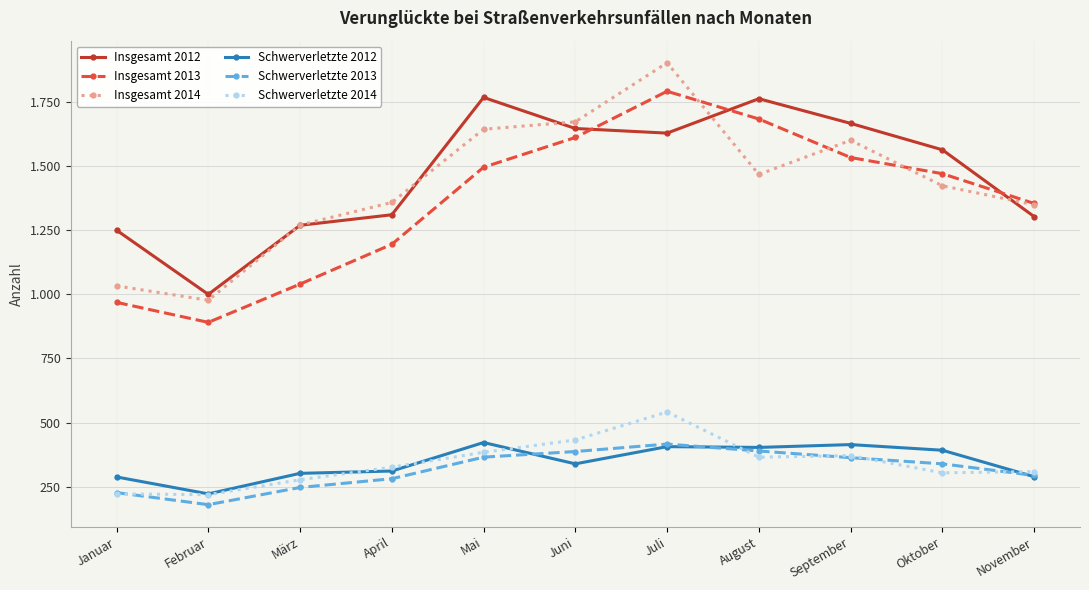

Reading right to left, transcribe all the data shown in this chart.

Insgesamt 2012: 1302	1562	1665	1761	1627	1645	1766	1309	1268	999	1249
Insgesamt 2013: 1353	1469	1532	1682	1790	1610	1494	1194	1039	890	968
Insgesamt 2014: 1348	1422	1599	1466	1901	1671	1642	1357	1269	976	1032
Schwerverletzte 2012: 289	392	414	403	406	339	422	311	302	222	288
Schwerverletzte 2013: 294	339	363	389	416	387	365	281	247	180	227
Schwerverletzte 2014: 309	304	371	365	541	432	384	326	277	219	222